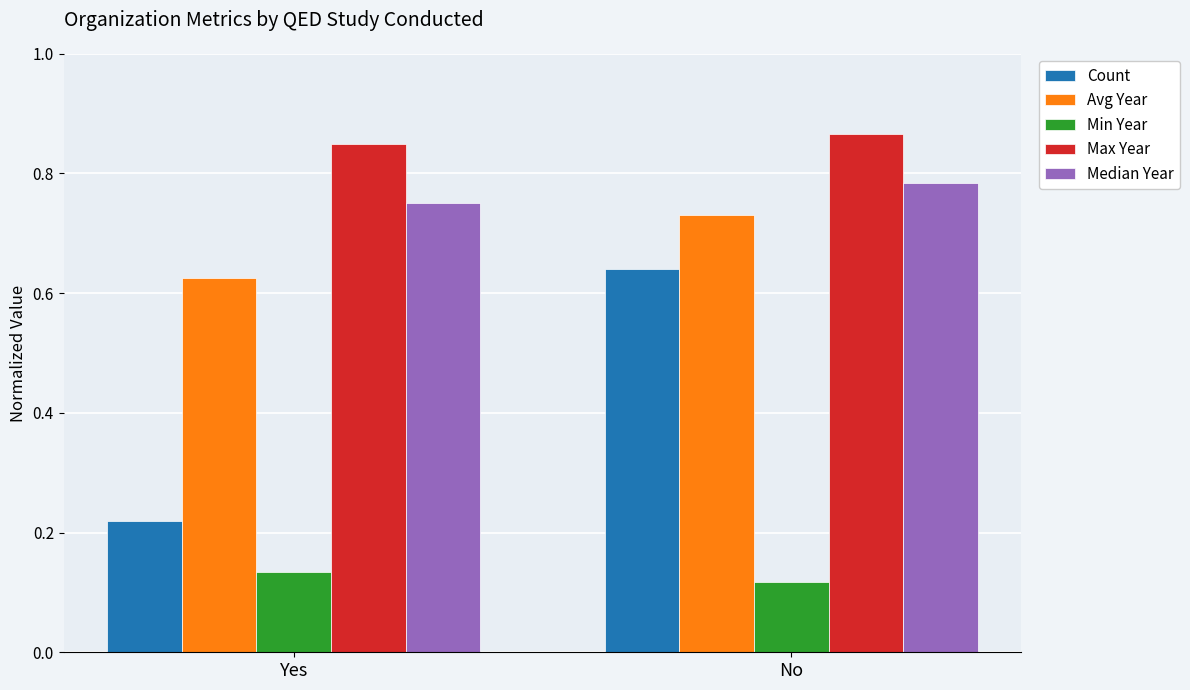

At which label does Min Year reach its peak?

Yes